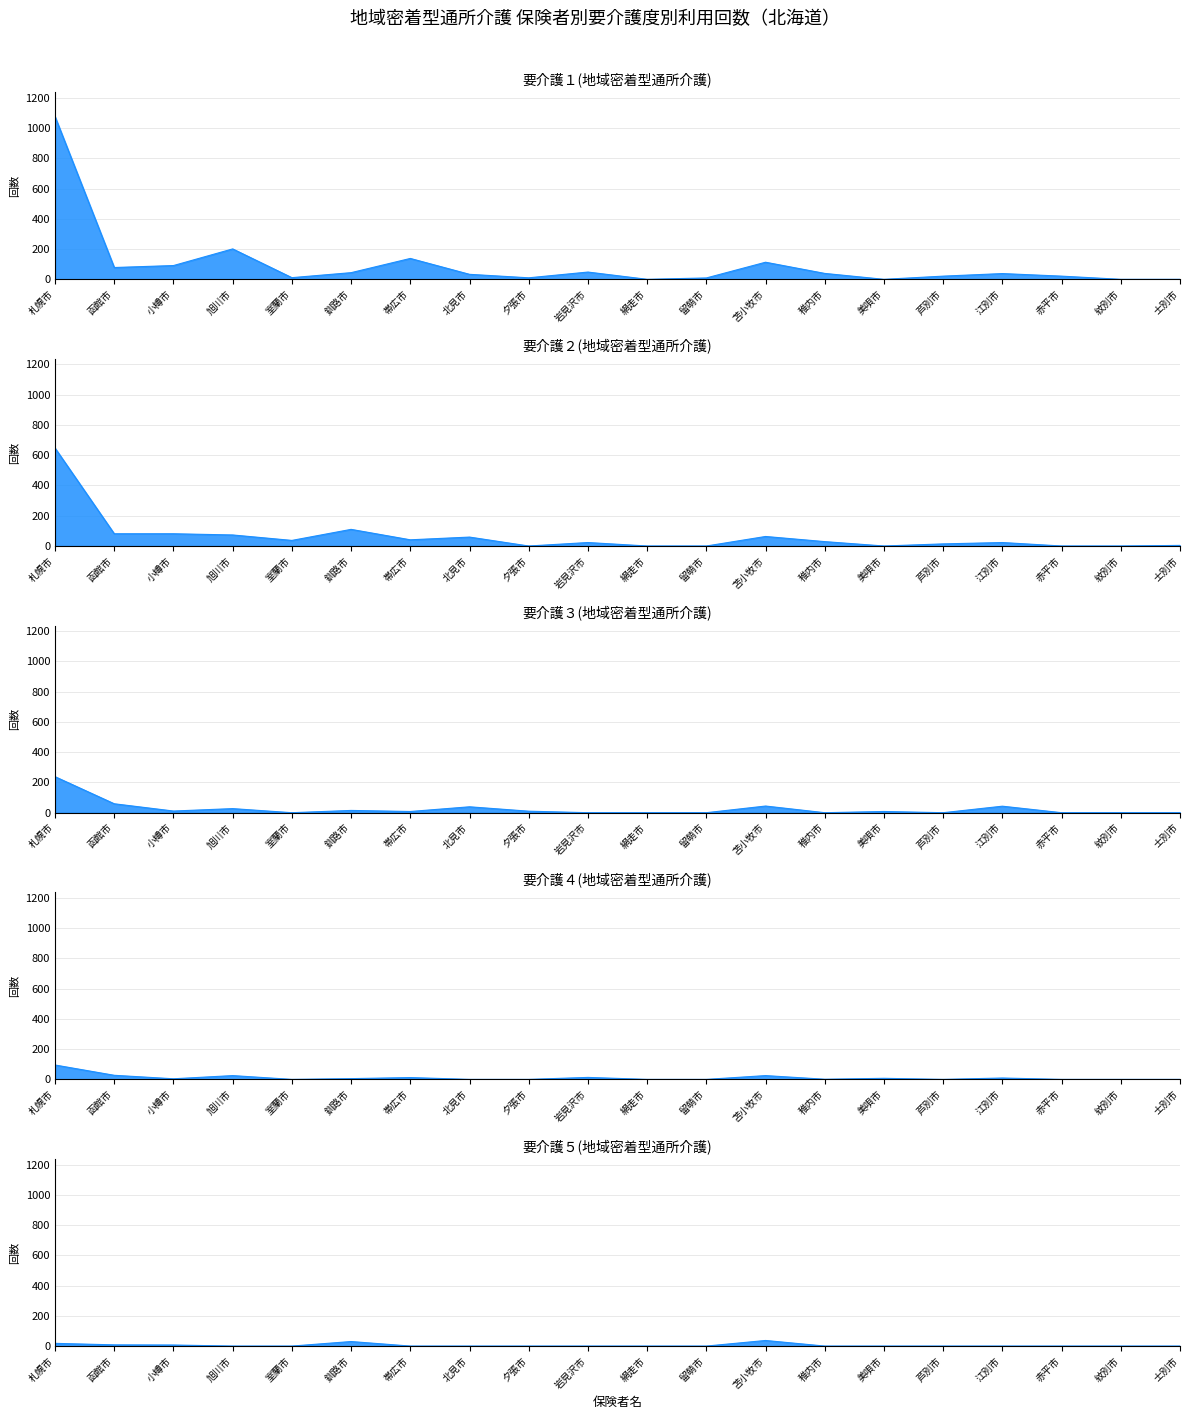

What is the sum of the 要介護２(地域密着型通所介護) values at 紋別市 and 士別市?

4